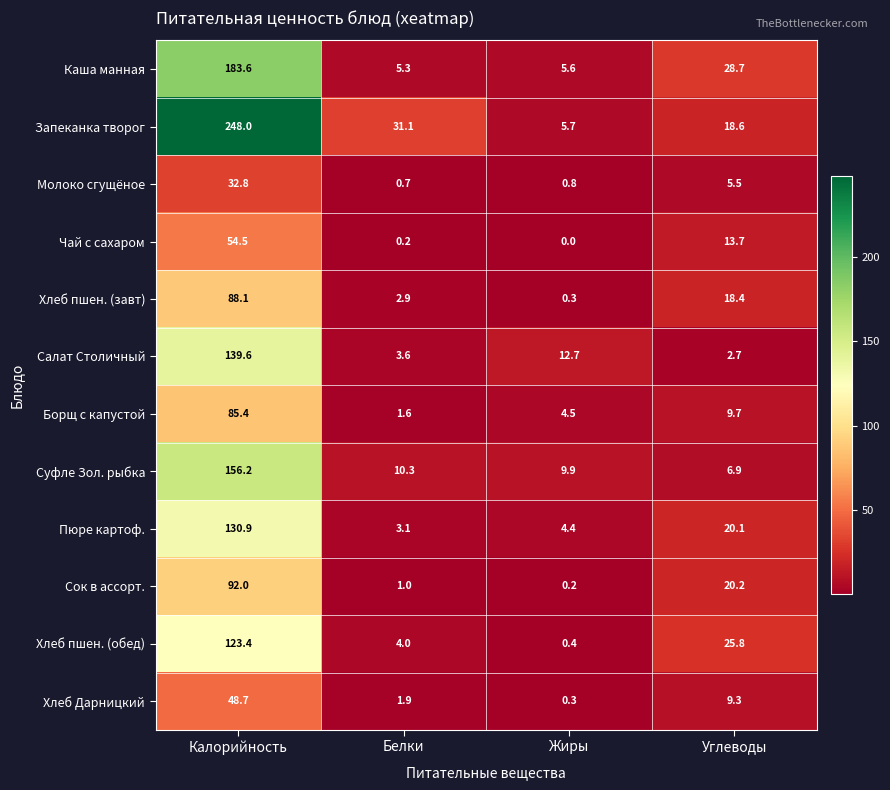

What is the highest value of the Каша манная series?

183.6